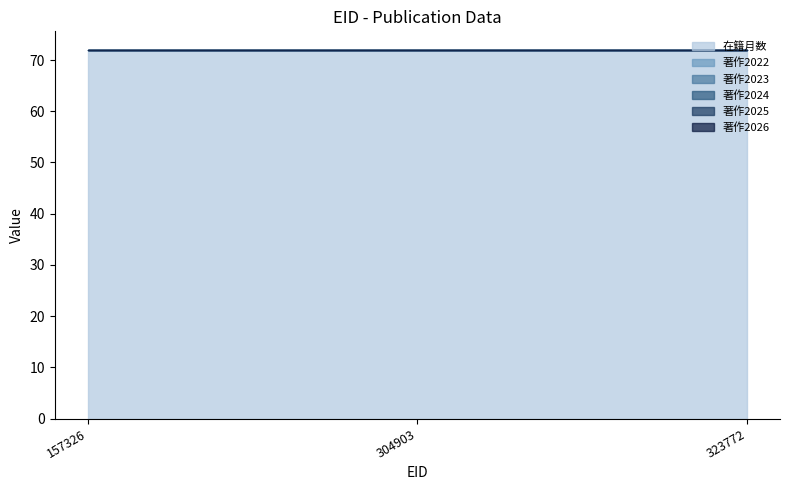

Reading left to right, extract all data points from this chart.

在籍月数: 72	72	72
著作2022: 0	0	0
著作2023: 0	0	0
著作2024: 0	0	0
著作2025: 0	0	0
著作2026: 0	0	0